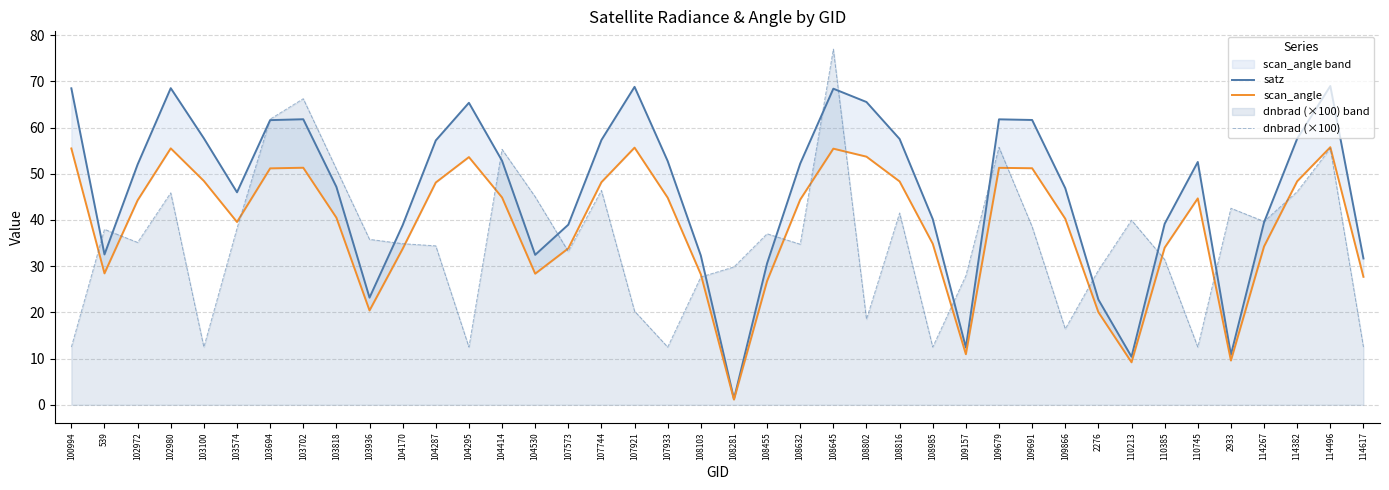

At which label is satz closest to 35?

539